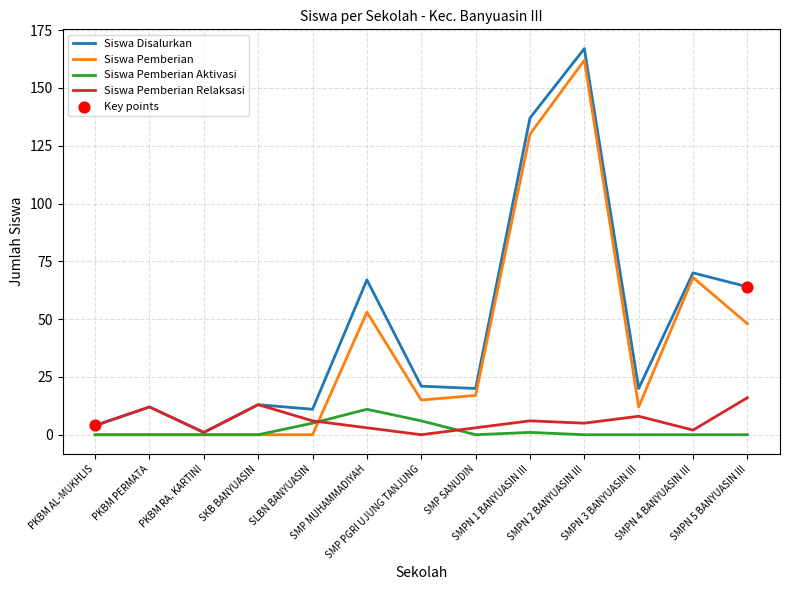

What is the highest value of the Siswa Disalurkan series?

167